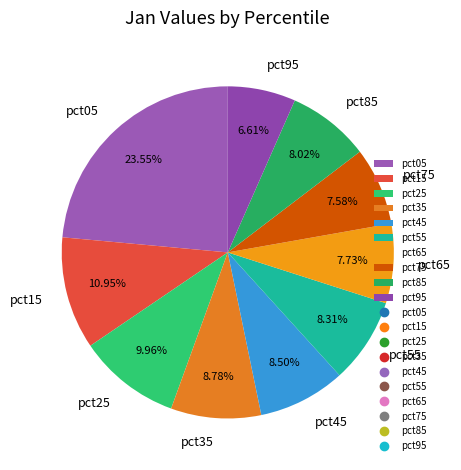

Is it true that pct55 is 15% of the pie?

False